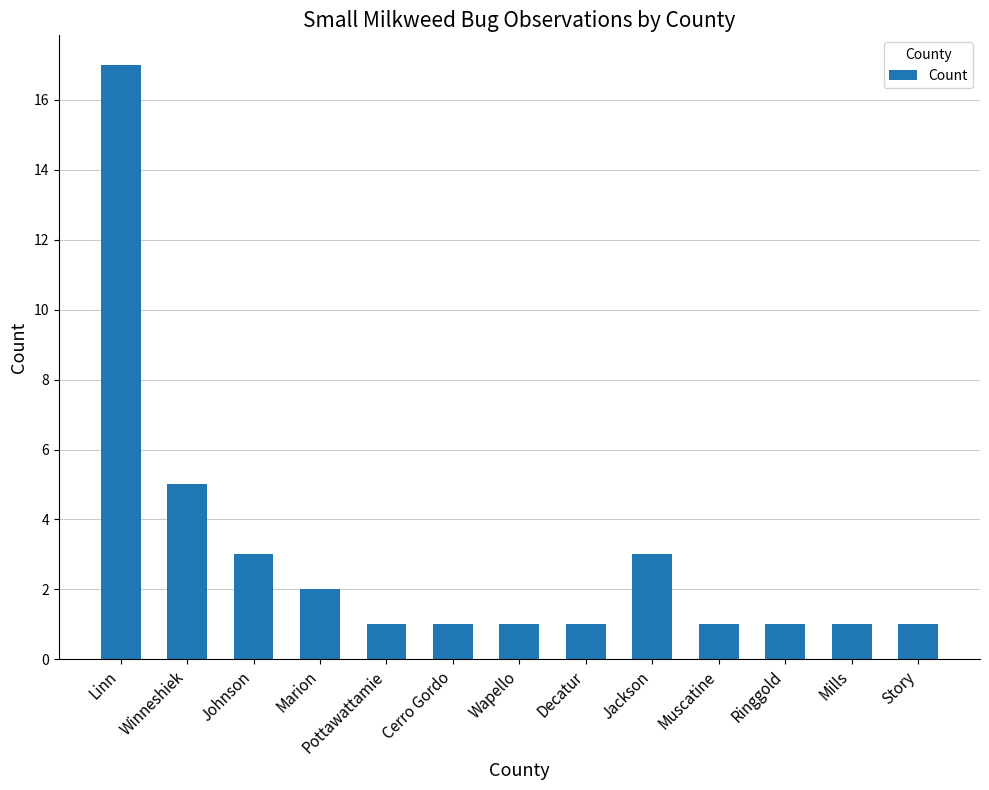

What is the label of the 5th bar from the left?

Pottawattamie